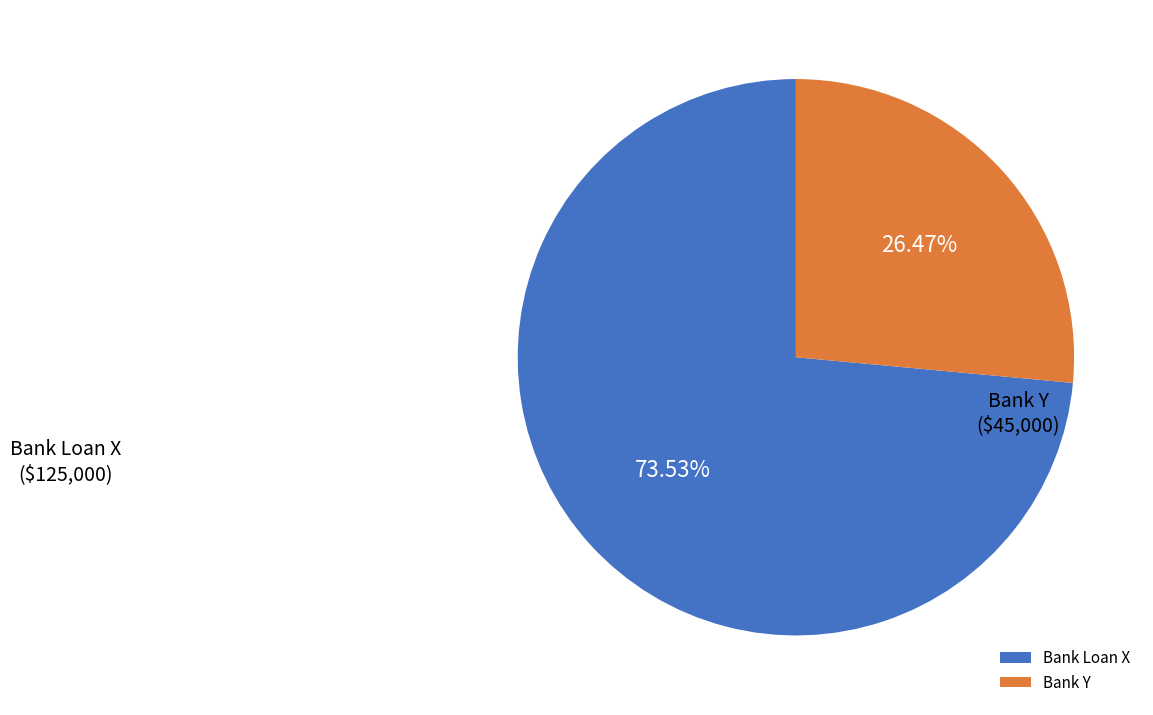

Between Bank Y and Bank Loan X, which is larger?

Bank Loan X